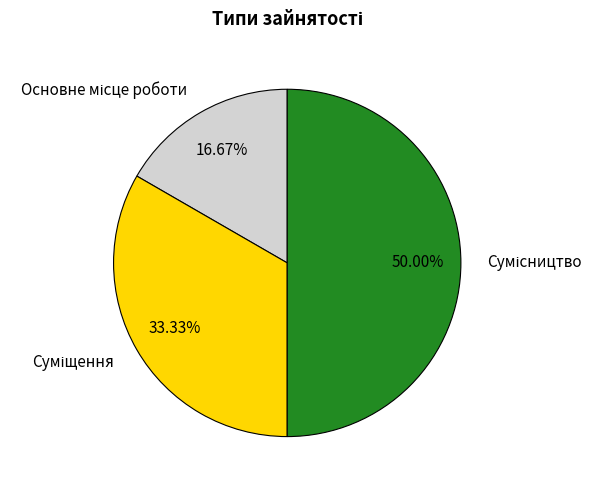

The Сумісництво slice represents 57% of the pie. True or false?

False